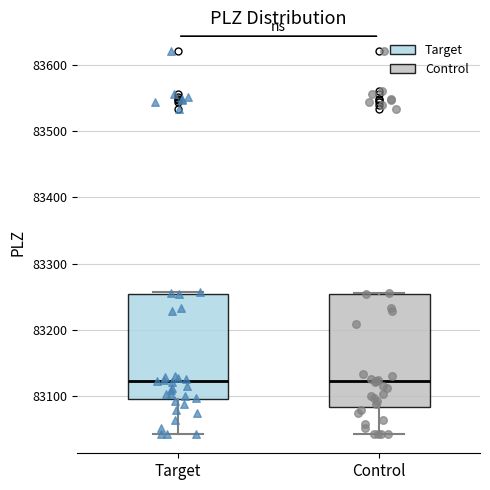

Reading left to right, read every box against the y-axis: the position of its median line, the range the box covers, and the ends of its whiskers. The values are not printed on the chart, so give them approximately, as read against the axis.

Target: median 83120, box 83100 to 83260, whiskers 83040 to 83260
Control: median 83120, box 83080 to 83260, whiskers 83040 to 83260